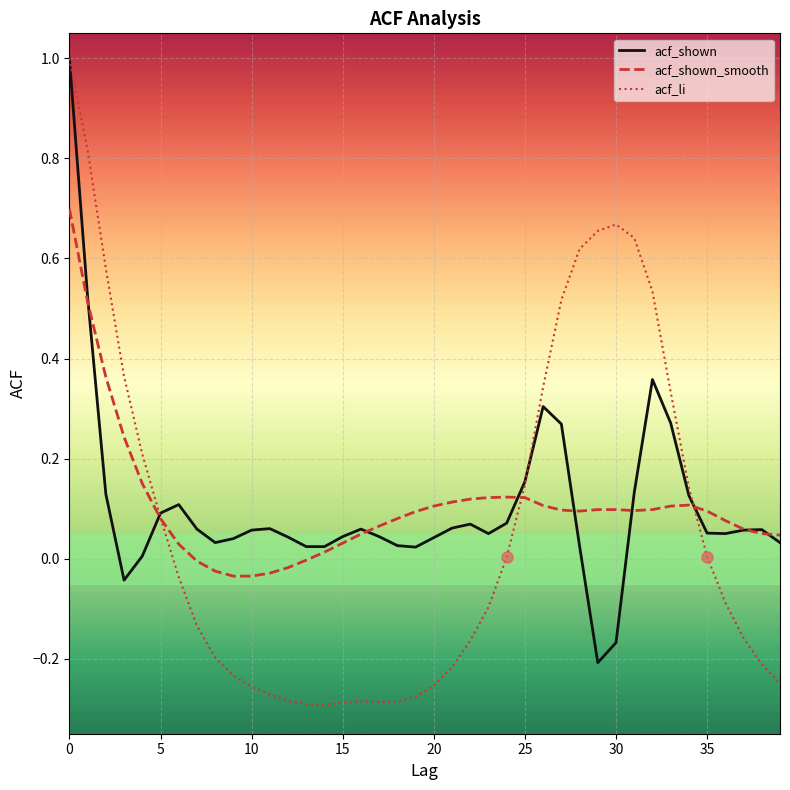

Which series has the widest spread of values?

acf_li